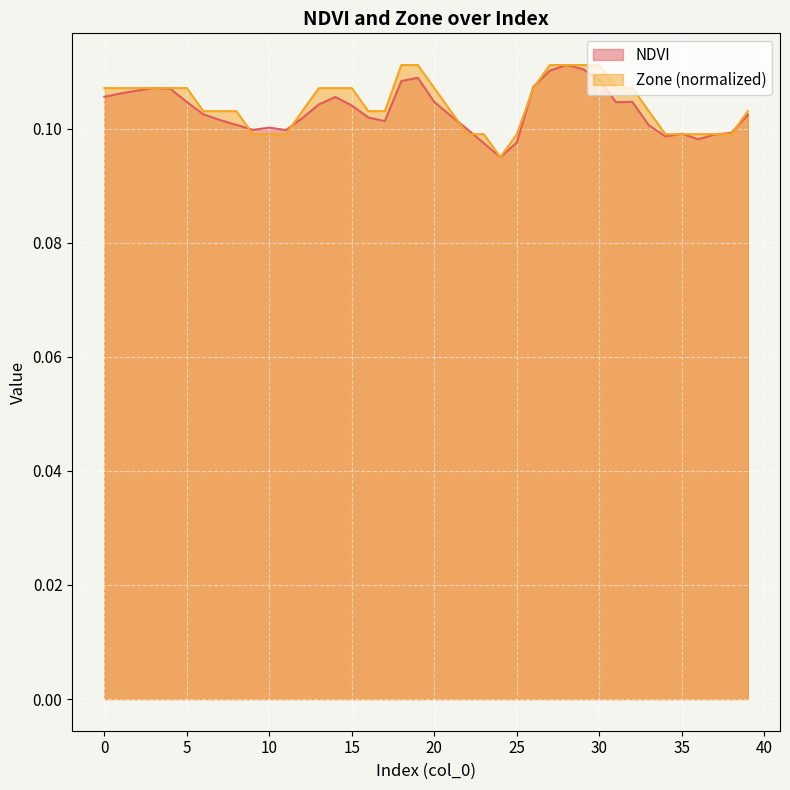

What is the value of the Zone point at the 40th from the left?

0.1